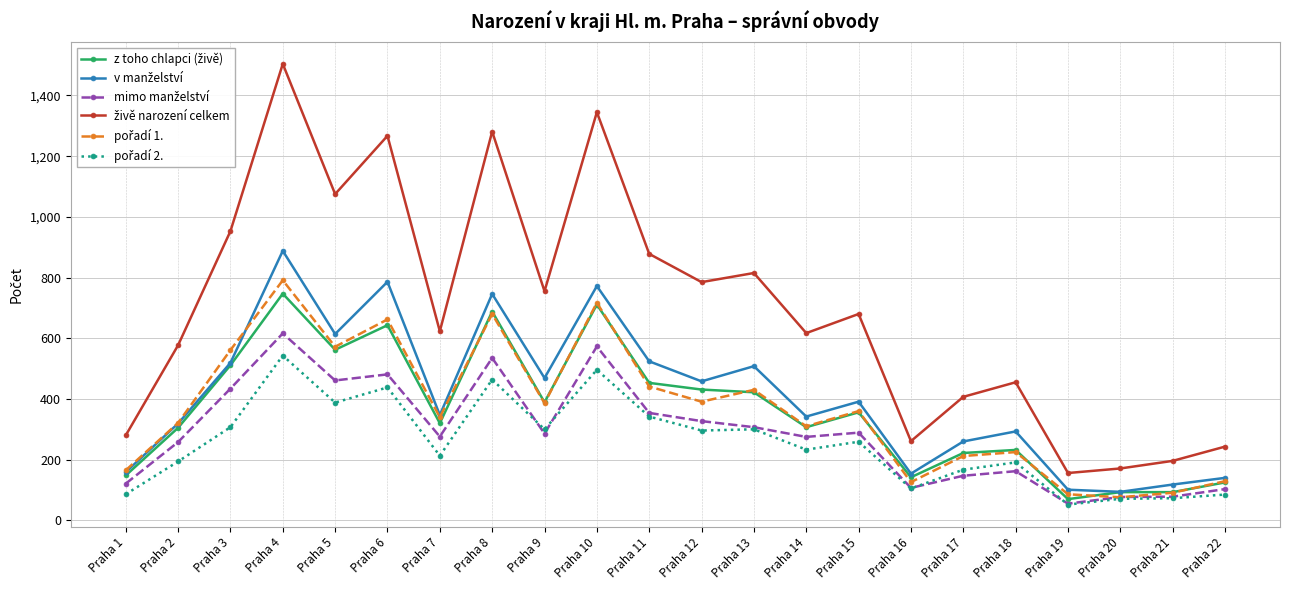

At which category is the sum across all series the highest?

Praha 4